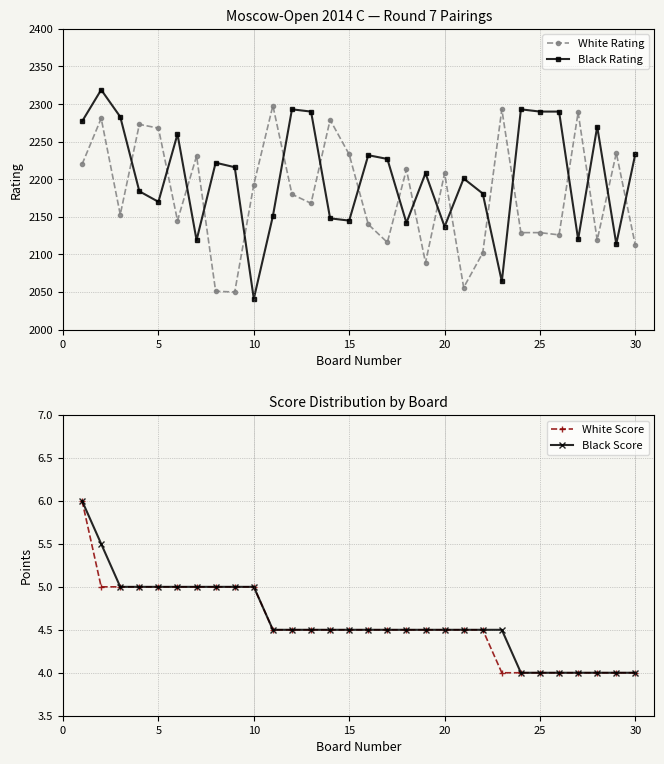

True or false: Black Rating and White Rating intersect in this chart.

True